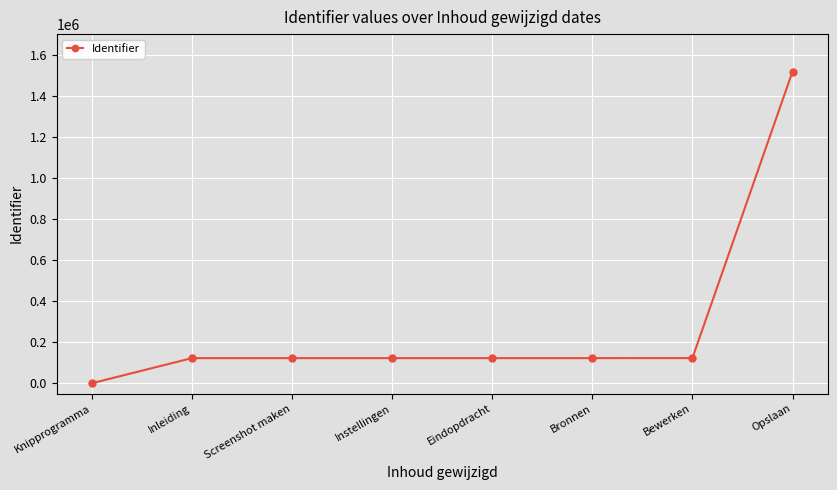

Approximately how many times larger is the value at Instellingen compared to Eindopdracht?

1.0